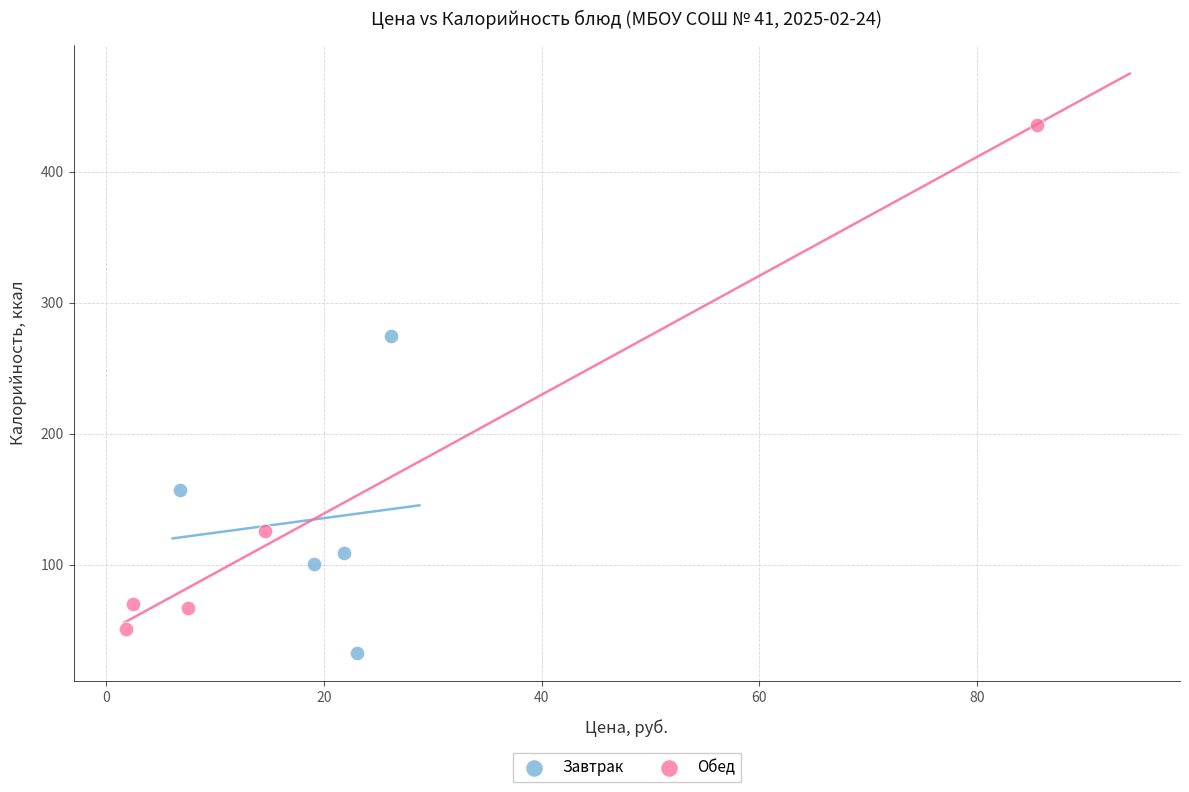

Which series contains the highest Y value?

Обед